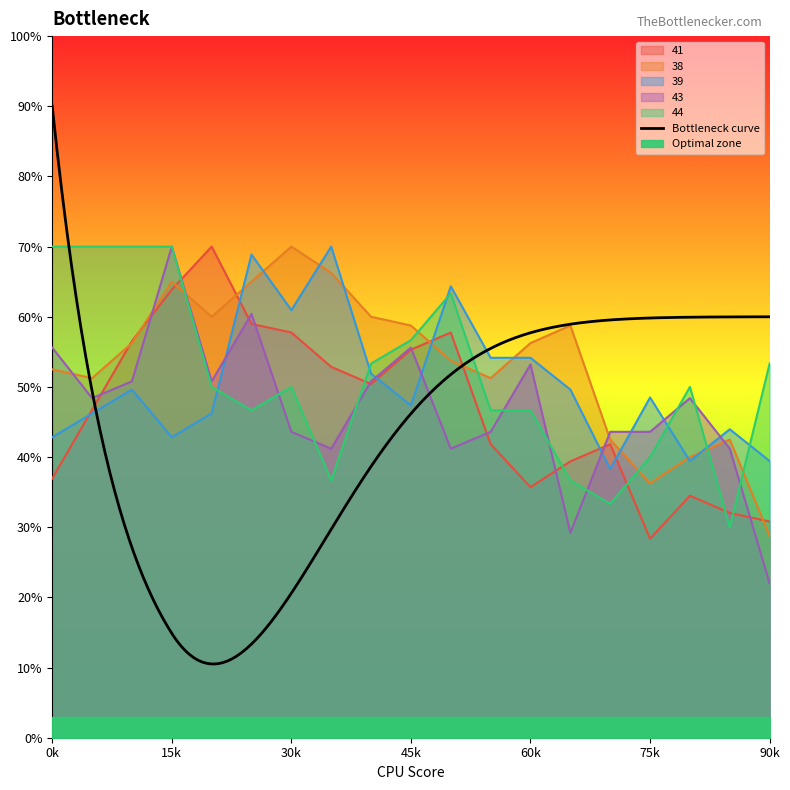

How many intersections are there between 41 and 43?

11